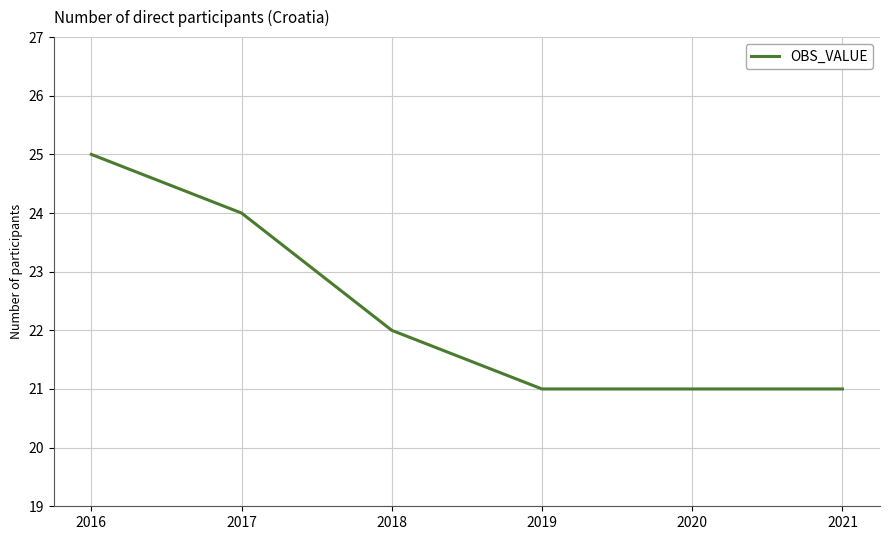

What is the average value?

22